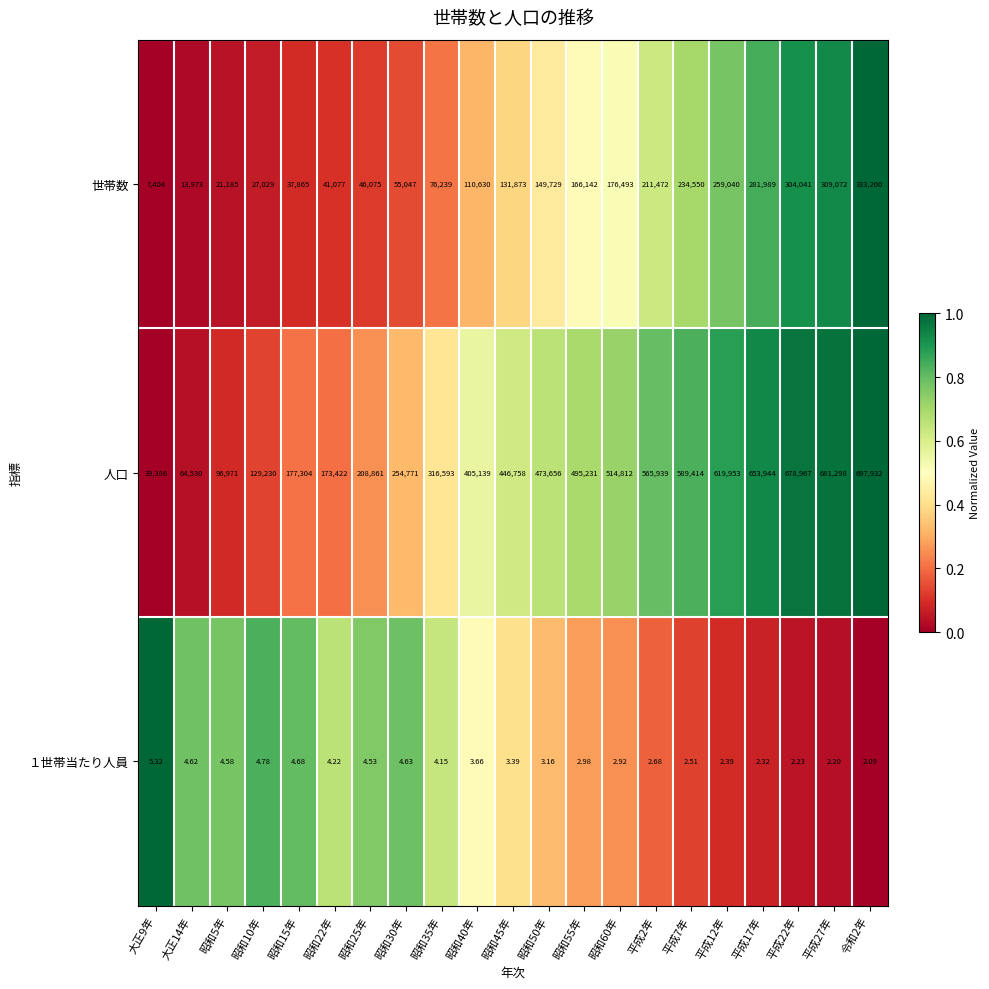

How many data points in １世帯当たり人員 are less than 3?

9